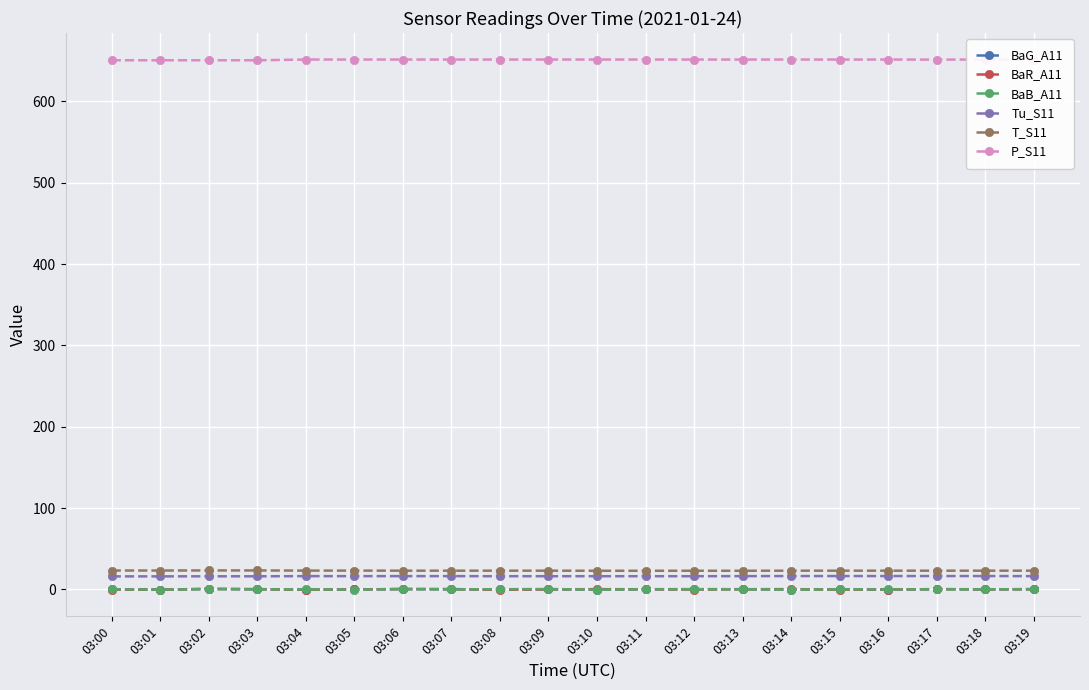

What is the value of the Tu_S11 point at the 12th from the left?

16.2